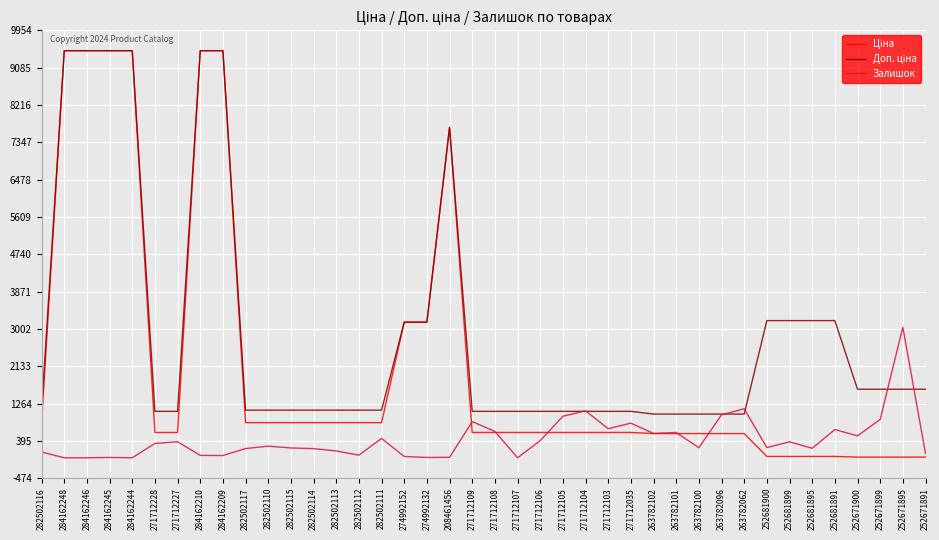

True or false: Залишок has a value of 61.0 at 282502112.

True